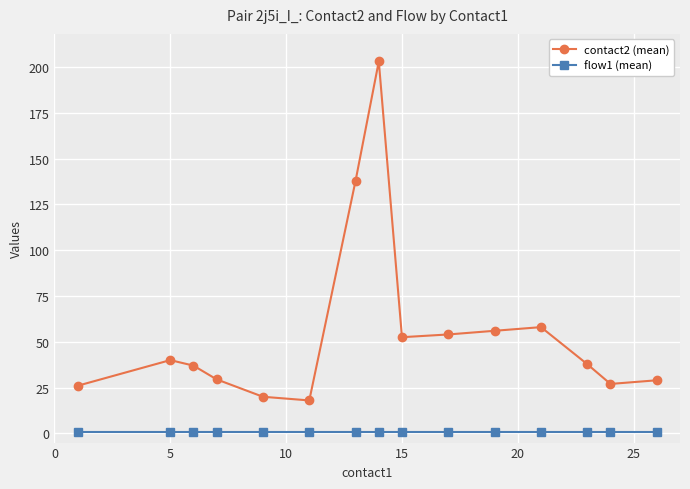

Rank the series by their average value, from highest to lowest.

contact2 (mean), flow1 (mean)